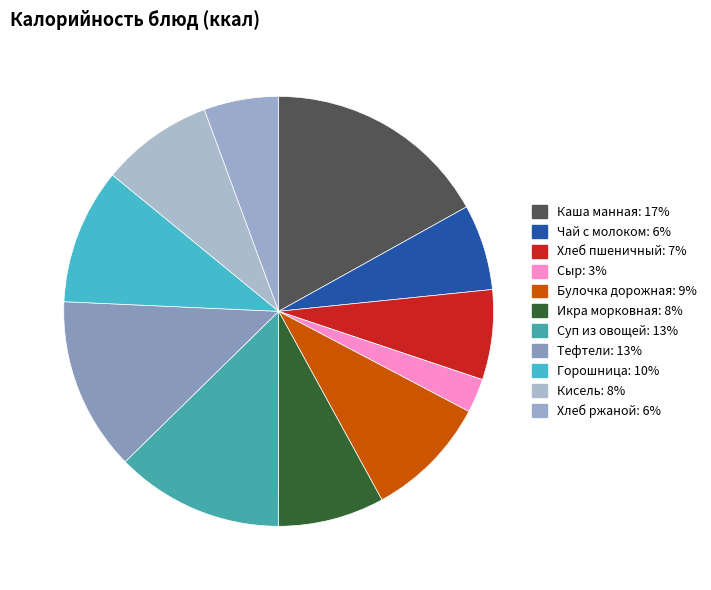

Rank the categories by value from highest to lowest.

Каша манная, Тефтели, Суп из овощей, Горошница, Булочка дорожная, Кисель, Икра морковная, Хлеб пшеничный, Чай с молоком, Хлеб ржаной, Сыр